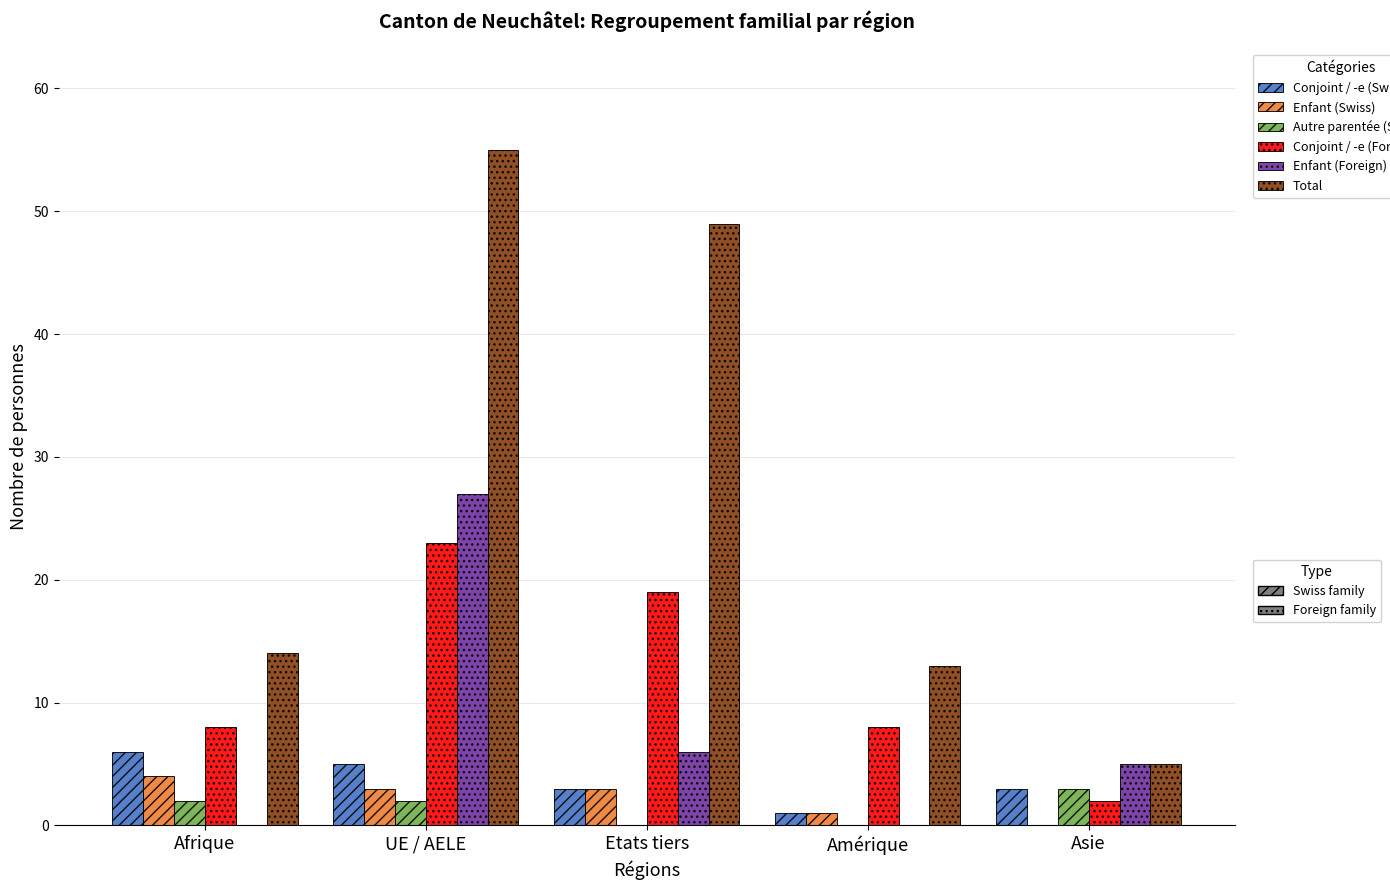

At which category is the sum across all series the highest?

UE / AELE